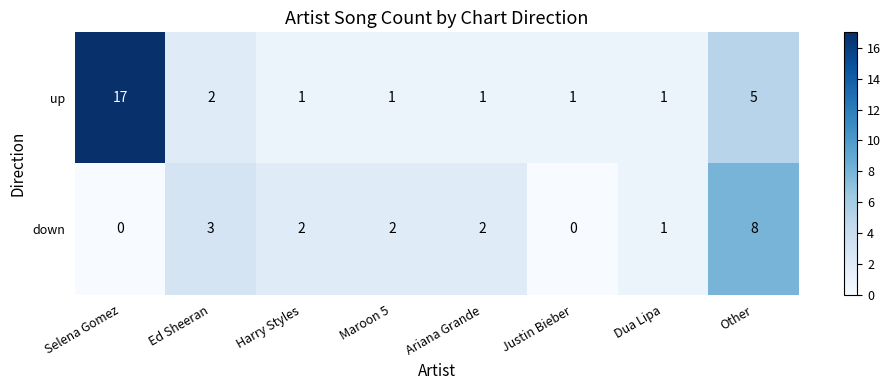

Reading left to right, extract all data points from this chart.

up: 17	2	1	1	1	1	1	5
down: 0	3	2	2	2	0	1	8